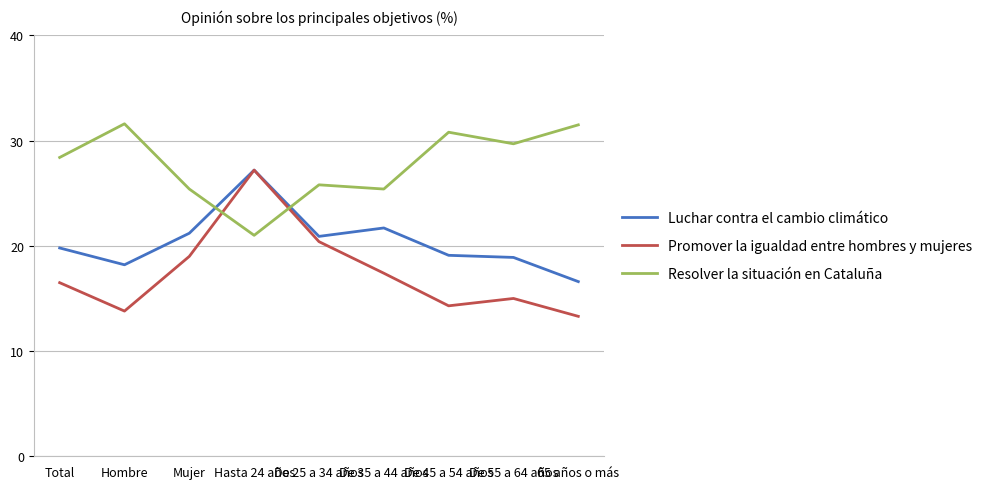

After their last crossing, which series has the higher values: Resolver la situación en Cataluña or Luchar contra el cambio climático?

Resolver la situación en Cataluña